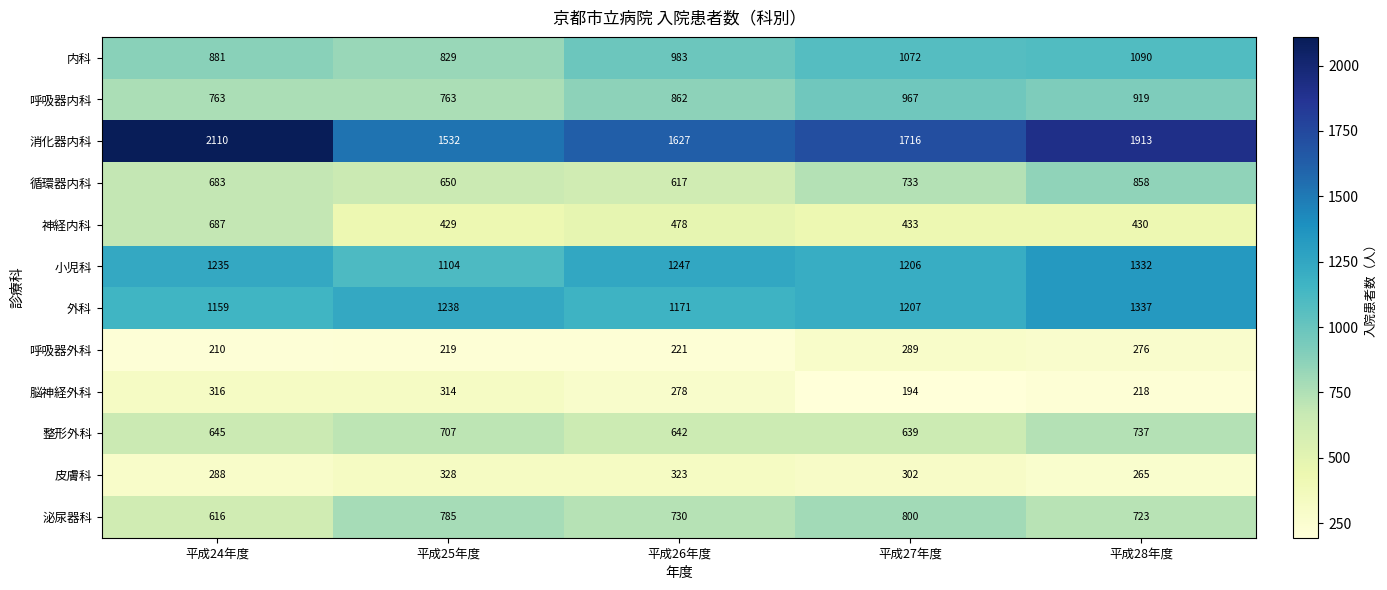

Rank the series at 平成26年度 from lowest to highest value.

呼吸器外科, 脳神経外科, 皮膚科, 神経内科, 循環器内科, 整形外科, 泌尿器科, 呼吸器内科, 内科, 外科, 小児科, 消化器内科